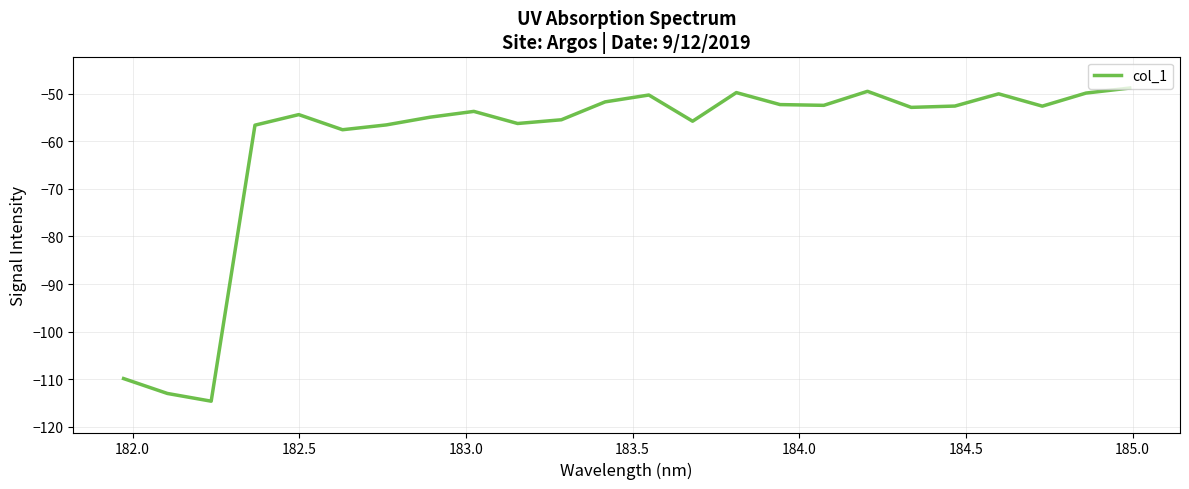

What is the difference between the maximum and second lowest values?

64.2